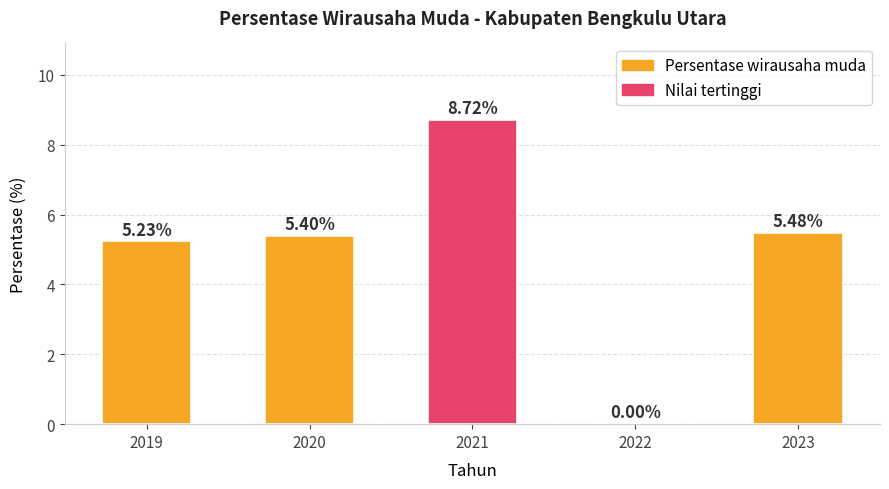

What is the greatest value displayed?

8.7